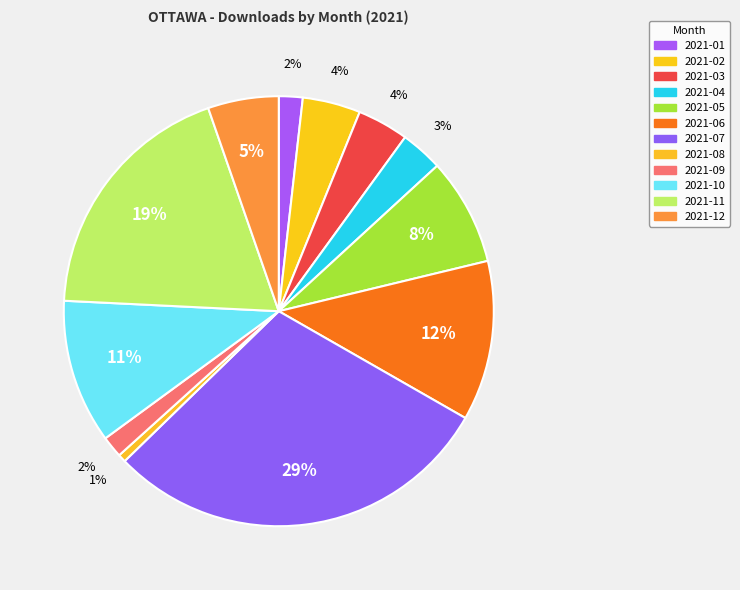

Which category has the smallest portion of the pie?

2021-08